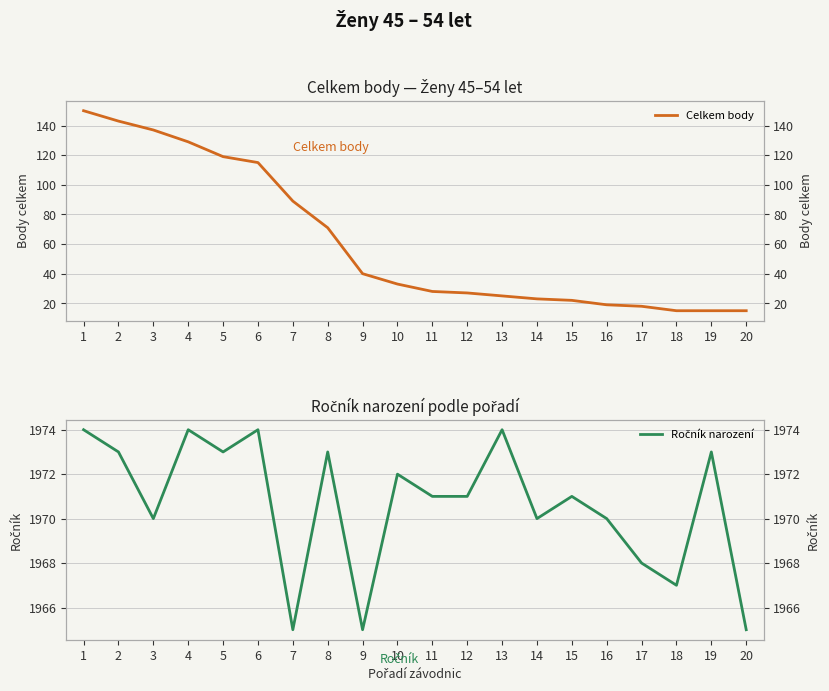

Rank the categories by Ročník narození value from highest to lowest.

1, 4, 6, 13, 2, 5, 8, 19, 10, 11, 12, 15, 3, 14, 16, 17, 18, 7, 9, 20